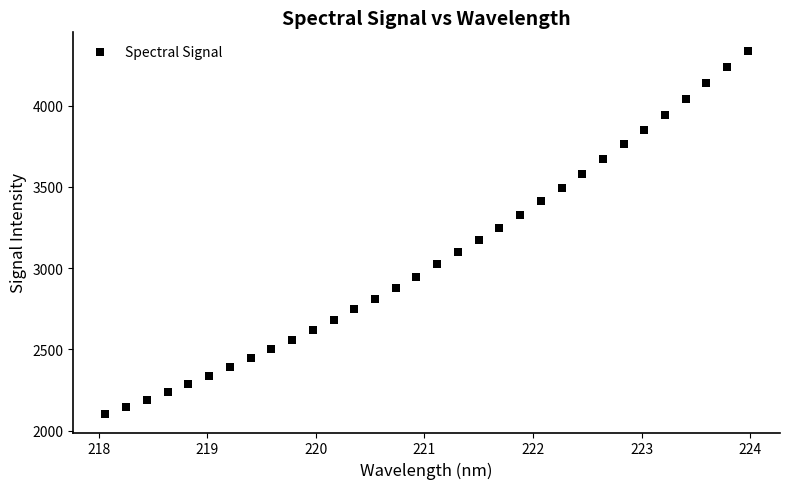

What is the range of X values (max minus min)?

5.9